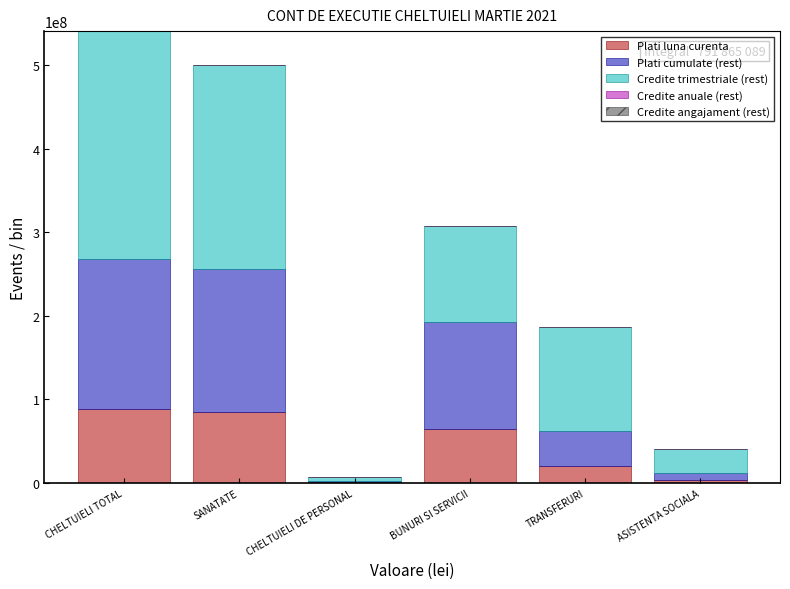

Reading left to right, list the values for the Plati luna curenta series.

CHELTUIELI TOTAL=88336665.0	SANATATE=84405215.0	CHELTUIELI DE PERSONAL=510570.0	BUNURI SI SERVICII=63871928.5	TRANSFERURI=20066265.0	ASISTENTA SOCIALA=3931450.0